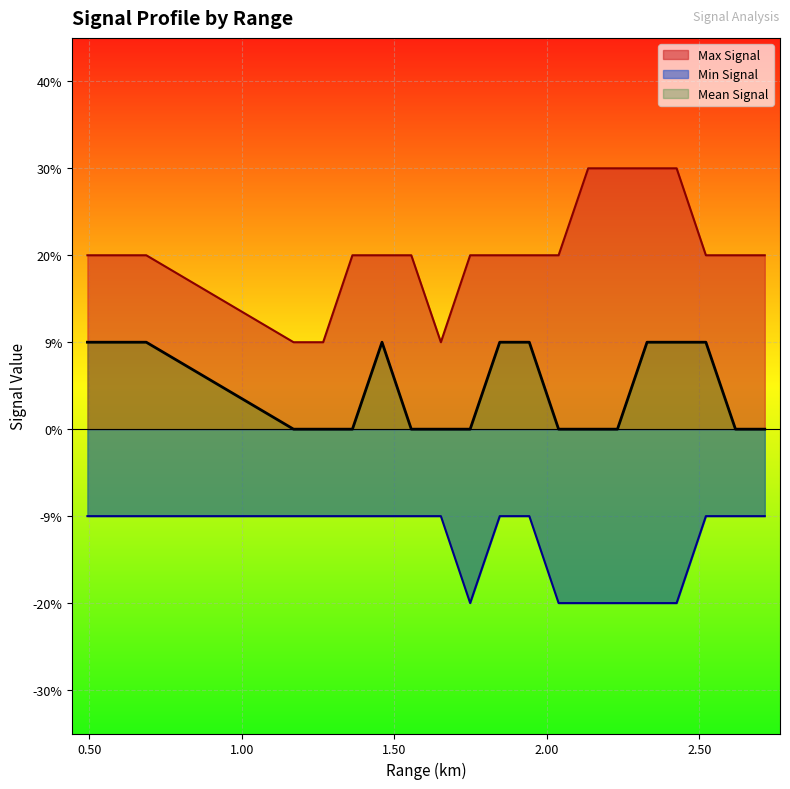

What are all the series names shown in the legend?

Mean Signal, Max Signal, Min Signal